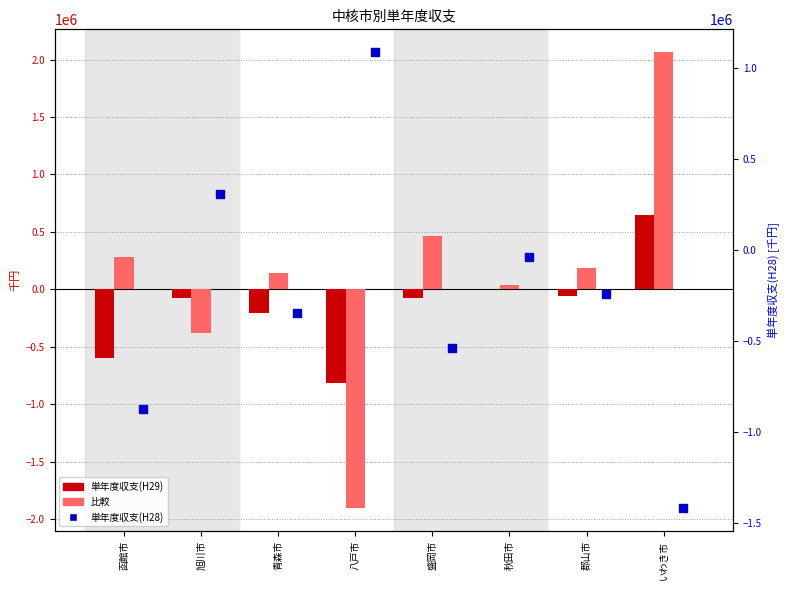

At how many categories does at least one series exceed 1598483?

1